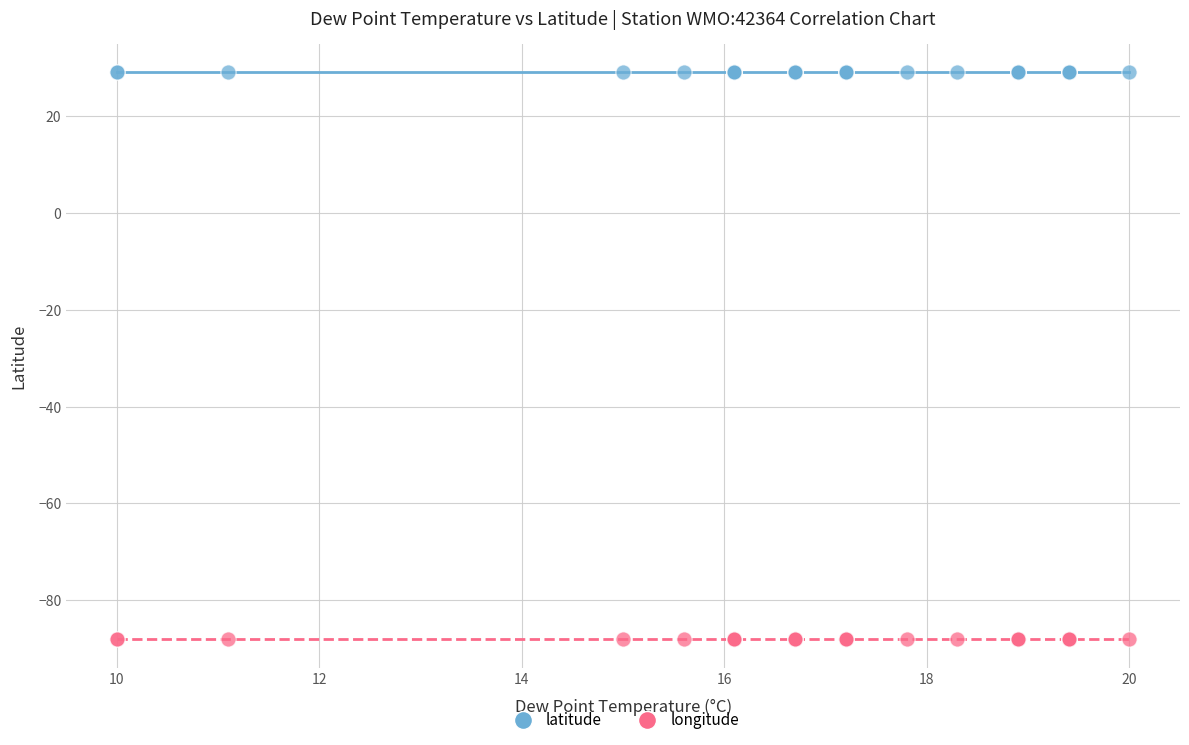

What are all the series names shown in the legend?

latitude, longitude